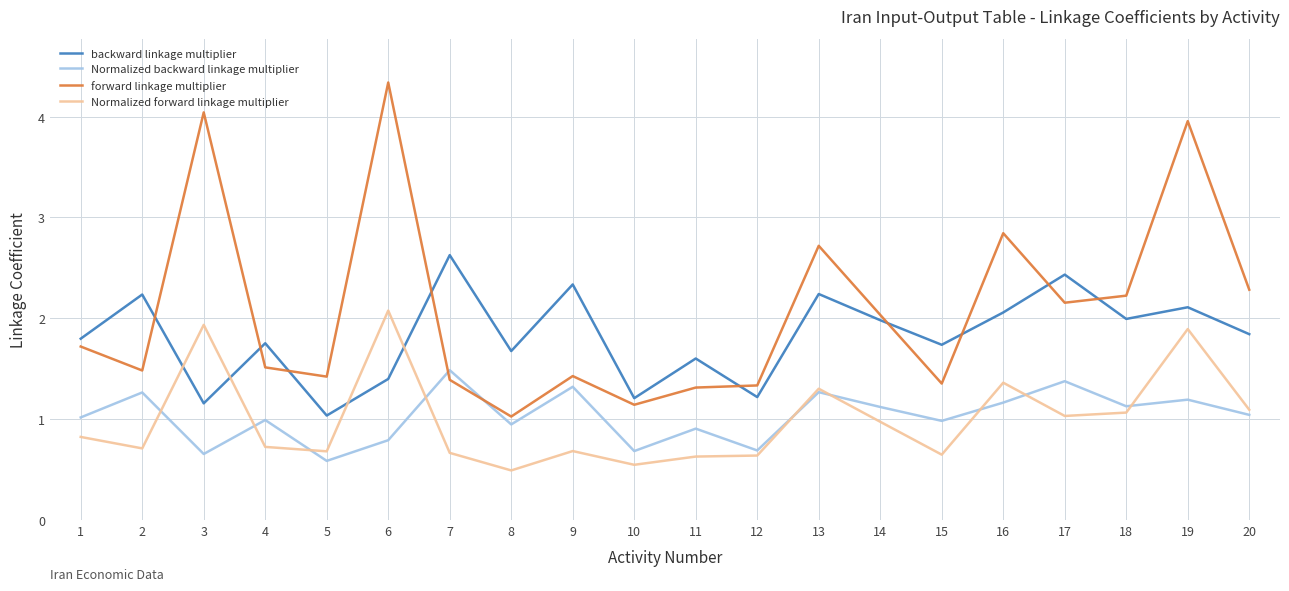

Where is forward linkage multiplier nearest to the value 2?

14